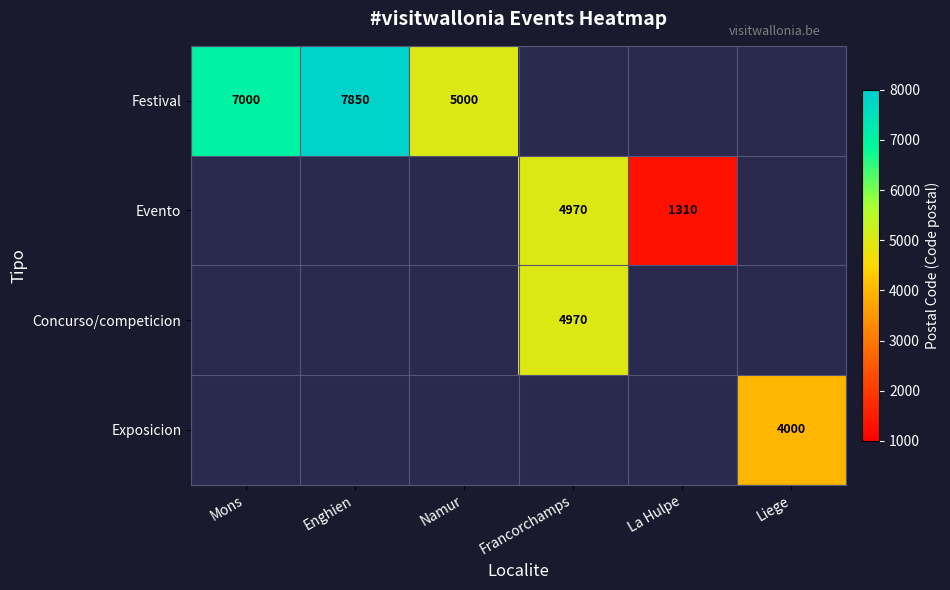

True or false: Evento has a value of 698 at La Hulpe.

False